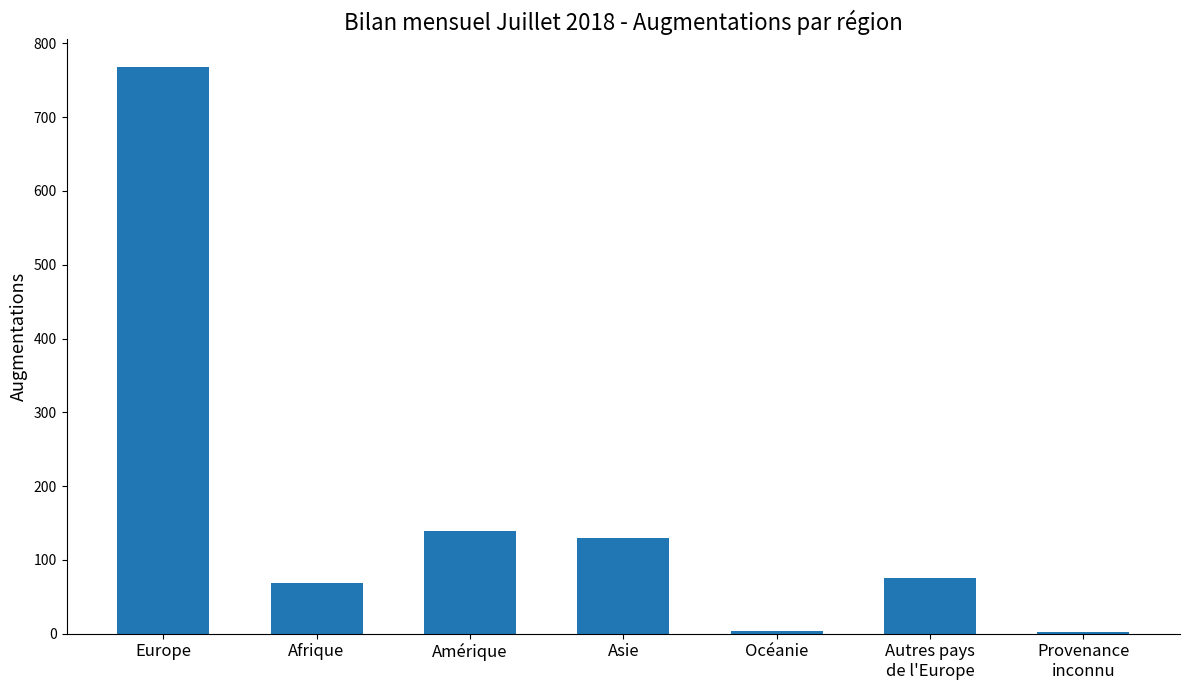

Where is the data nearest to the value 385?

Amérique